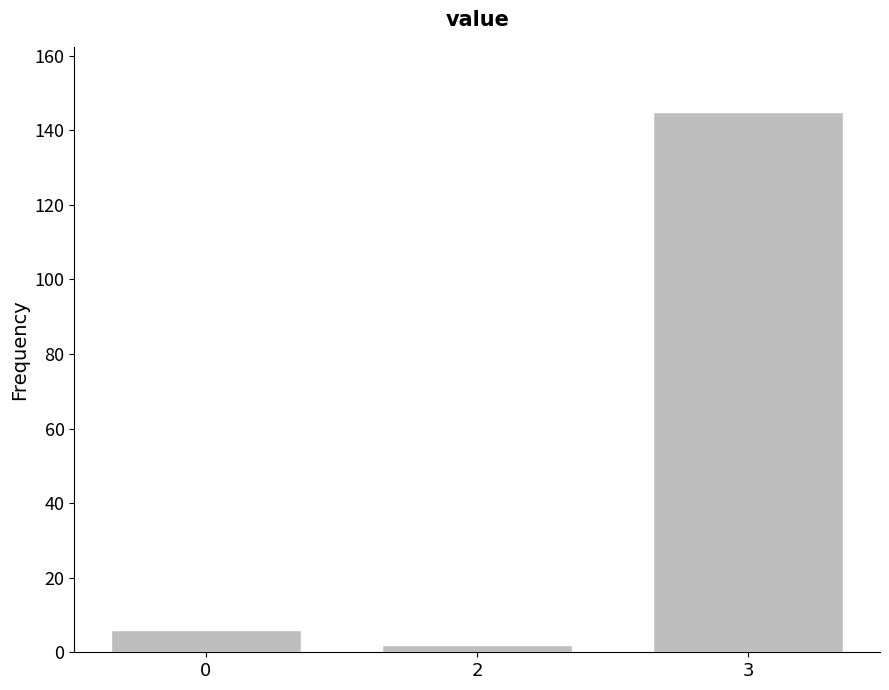

Reading right to left, transcribe all the data shown in this chart.

3=145	2=2	0=6